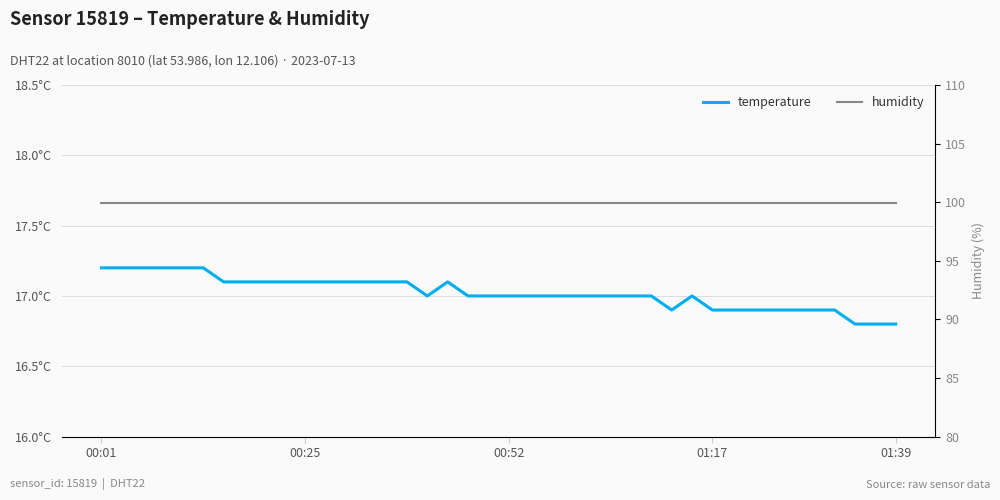

Which series changed the most between 00:25 and 21?

temperature